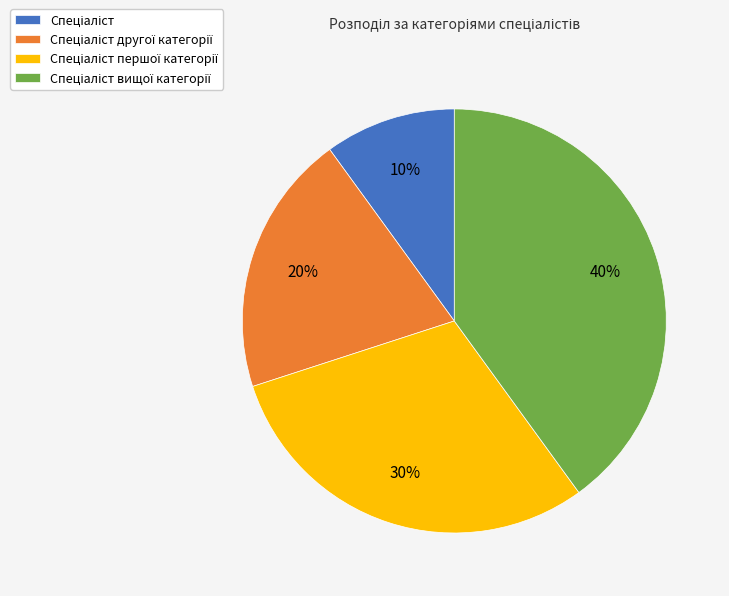

Is there any slice that represents more than half of the pie?

No